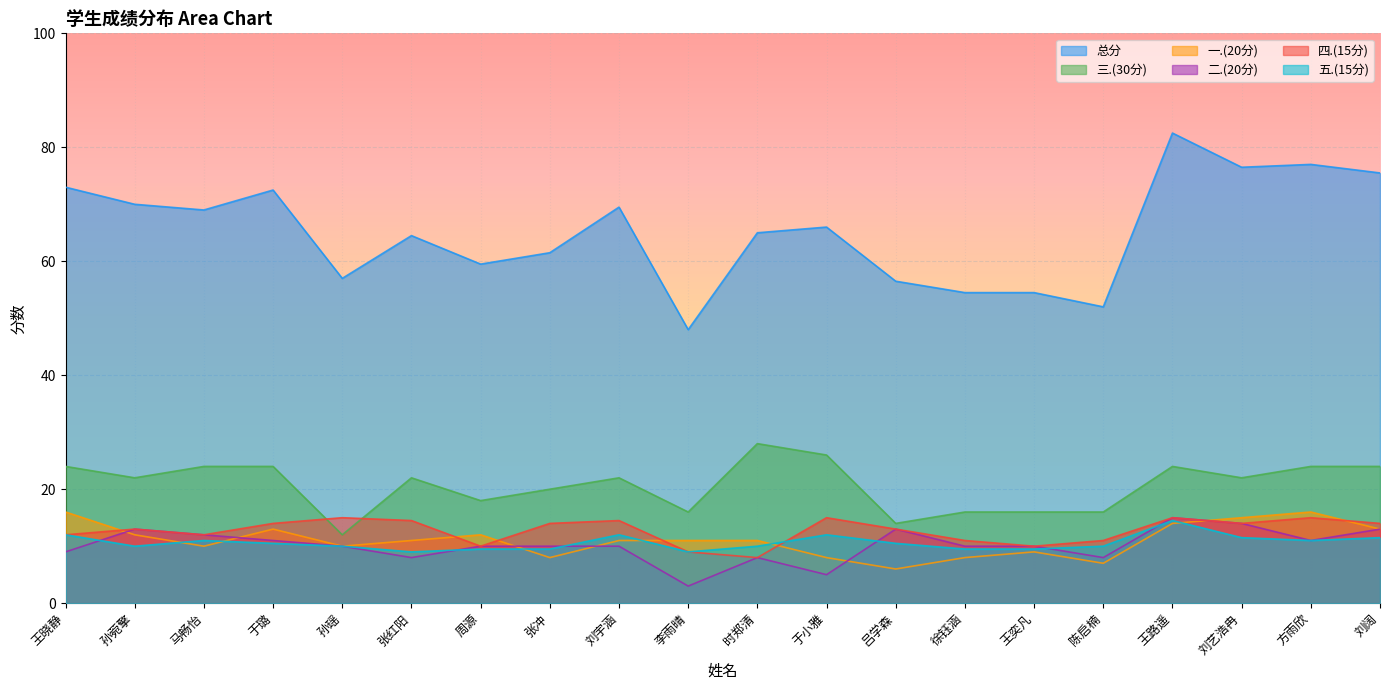

What is the spread (max minus min) of values at 王奕凡?

45.5